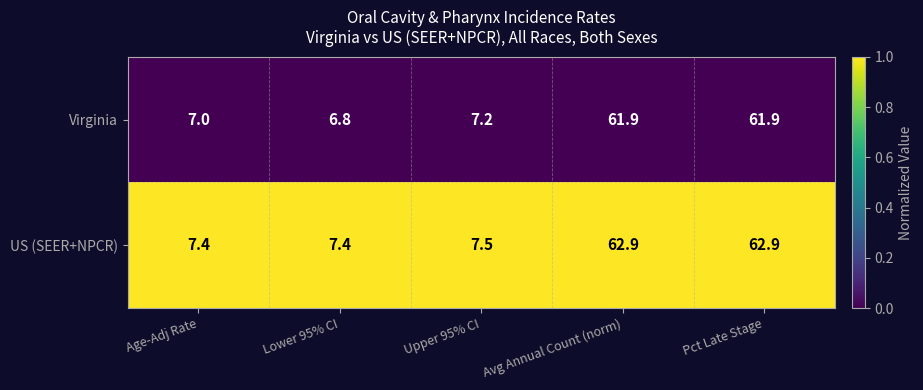

Which category has the lowest value across all series?

Lower 95% CI